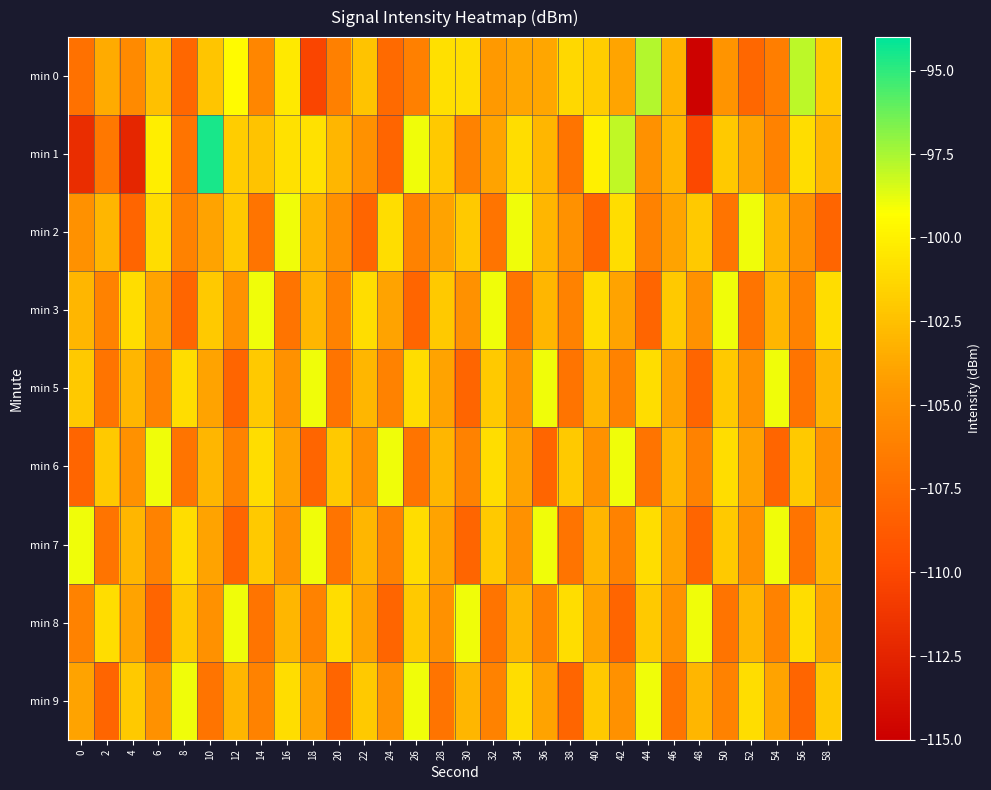

Between 20 and 26, which is larger?

20